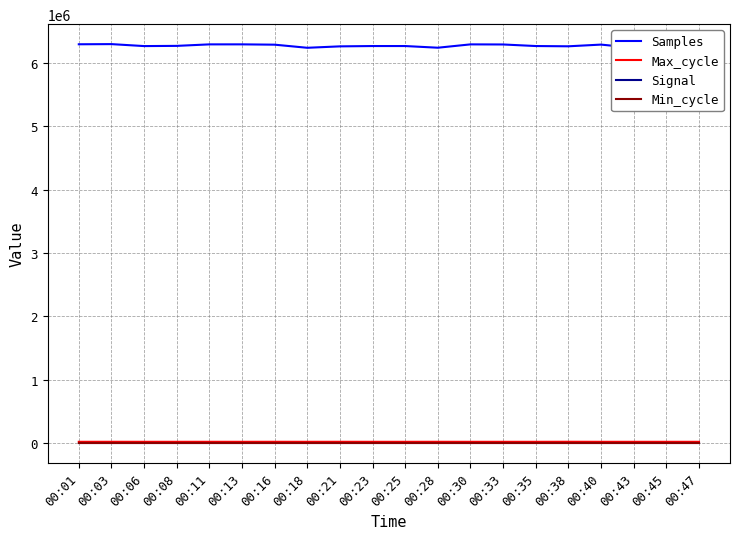

What is the difference between the Max_cycle values at 00:45 and 00:38?

710